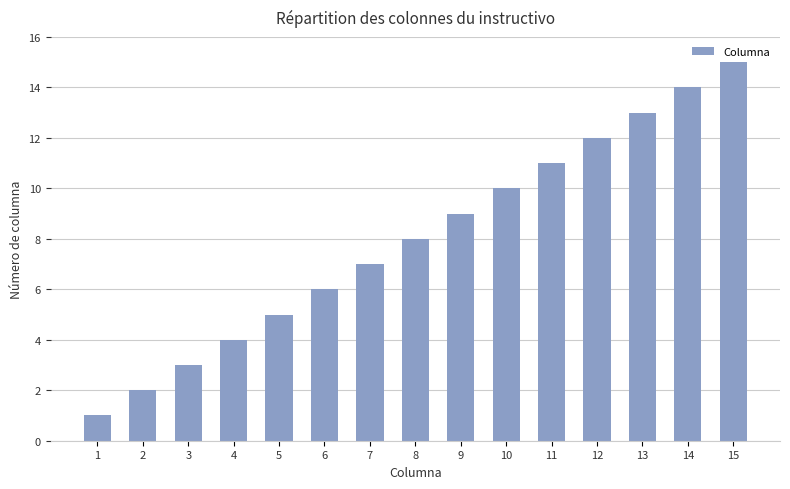

What is the minimum value shown in the chart?

1